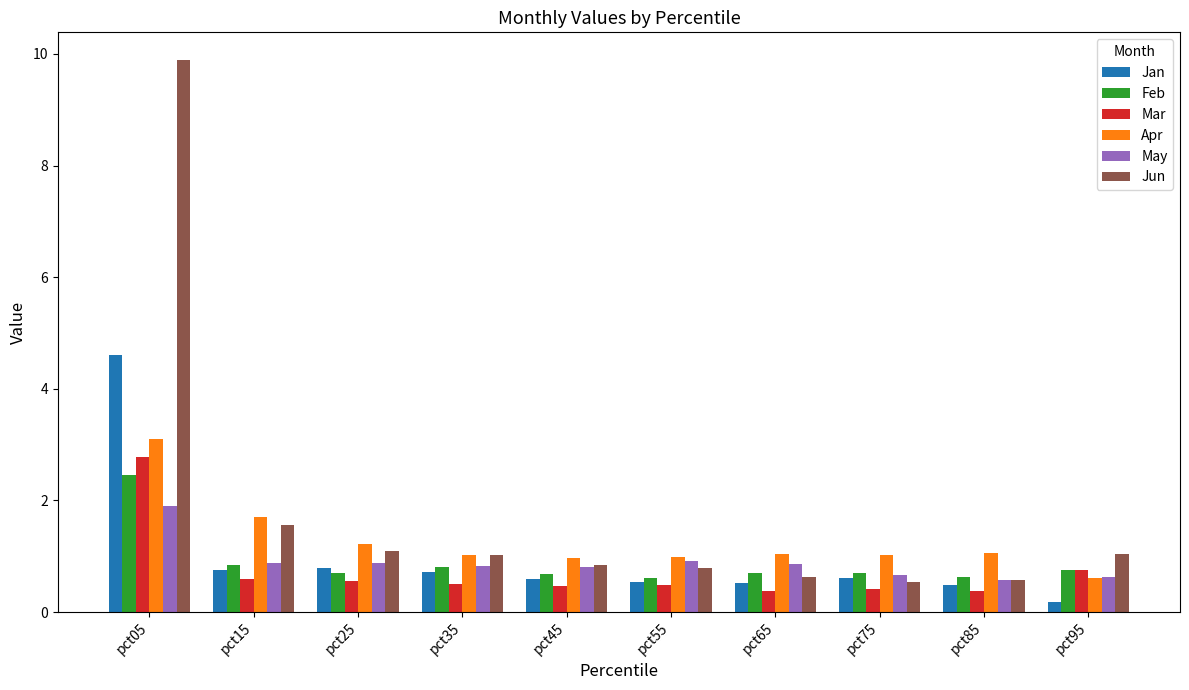

Which series has the largest range (max minus min)?

Jun